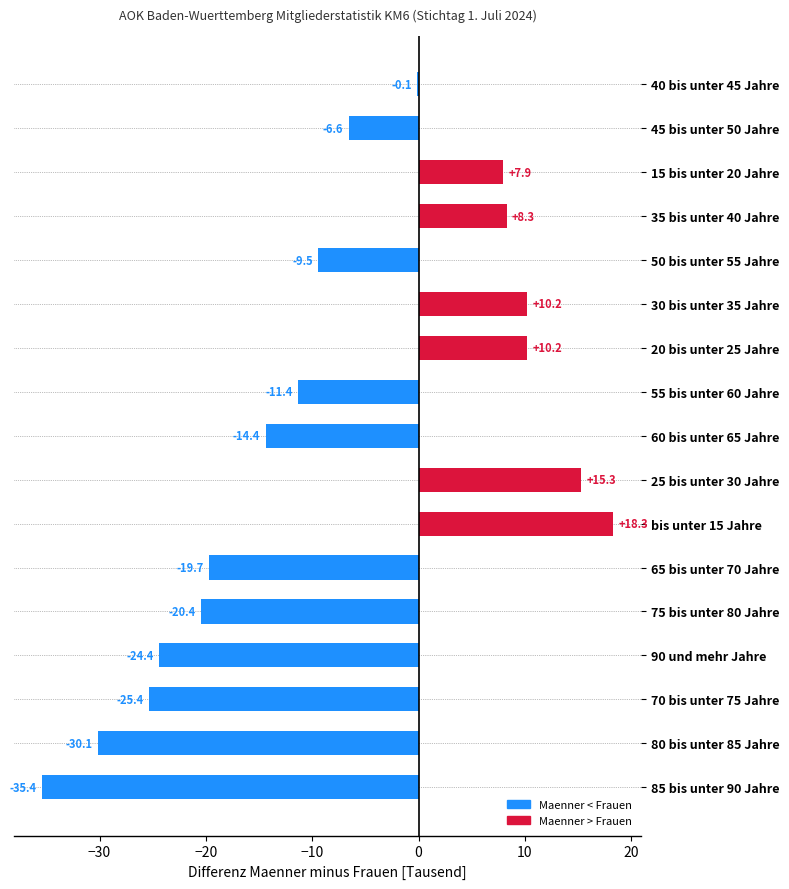

The value at 65 bis unter 70 Jahre is -19.7. True or false?

True